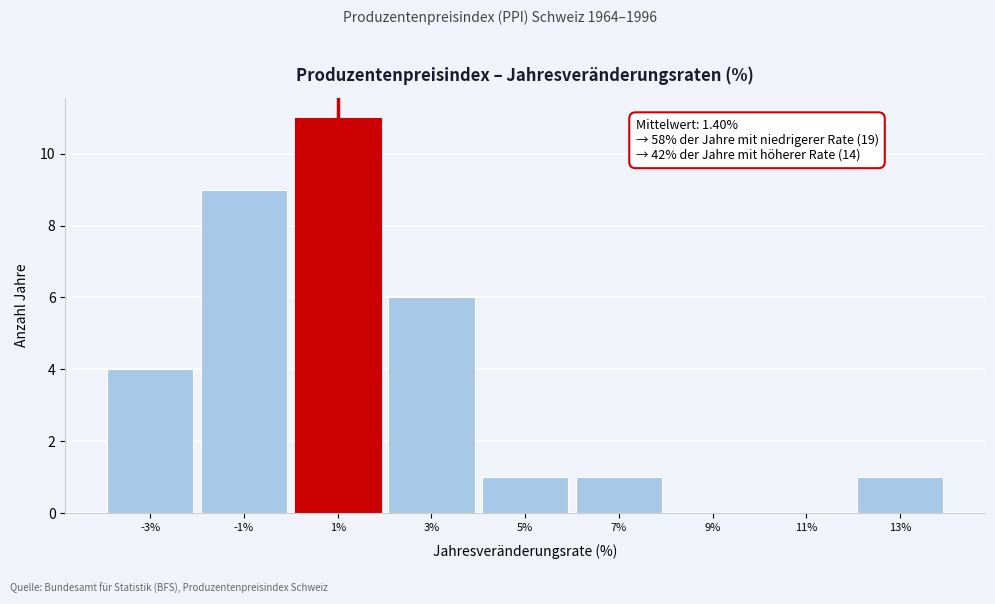

Reading left to right, what are all the values shown in this chart?

-3%=4	-1%=9	1%=11	3%=6	5%=1	7%=1	9%=0	11%=0	13%=1